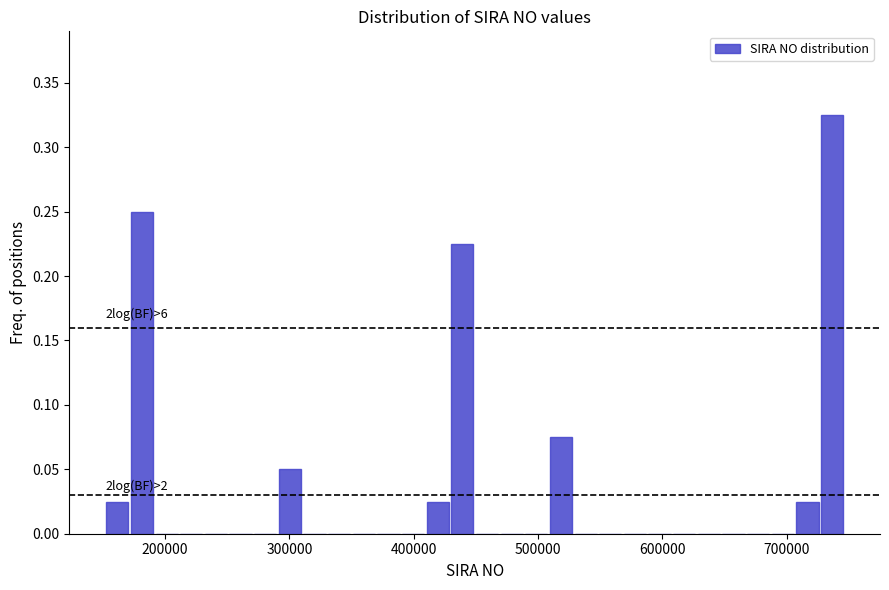

Around what value on the x-axis is the tallest bar? Give the approximate position of its centre, as read against the axis.

740000